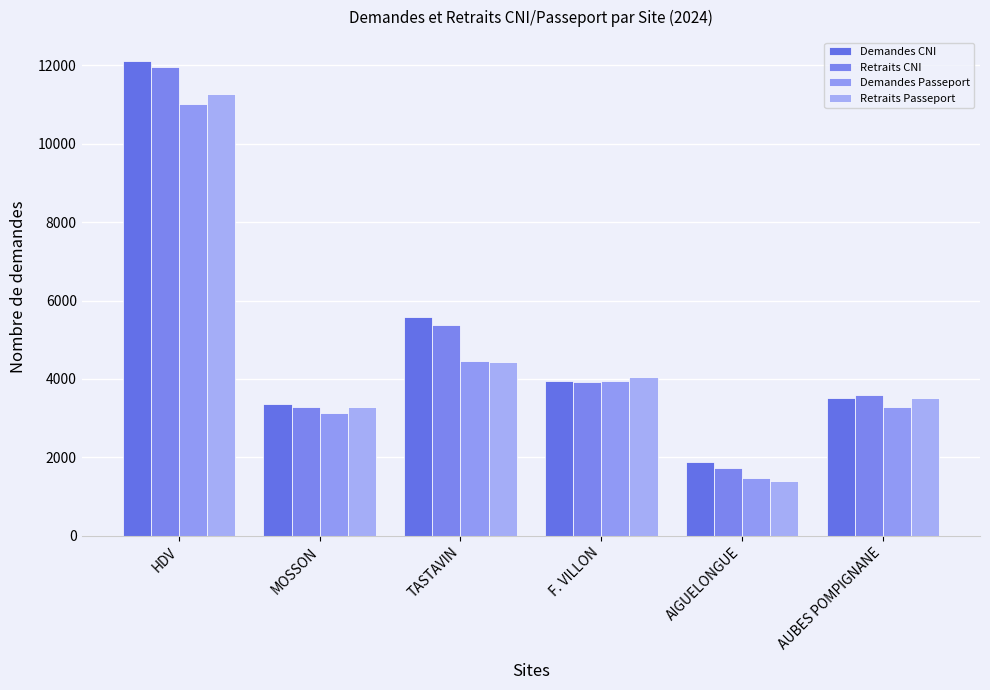

What is the difference between the highest and lowest values at F. VILLON?

129